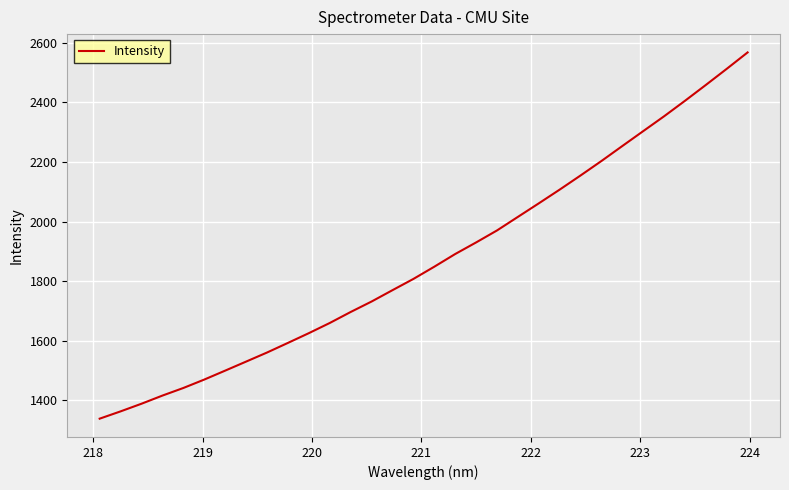

What is the smallest value displayed?

1339.1